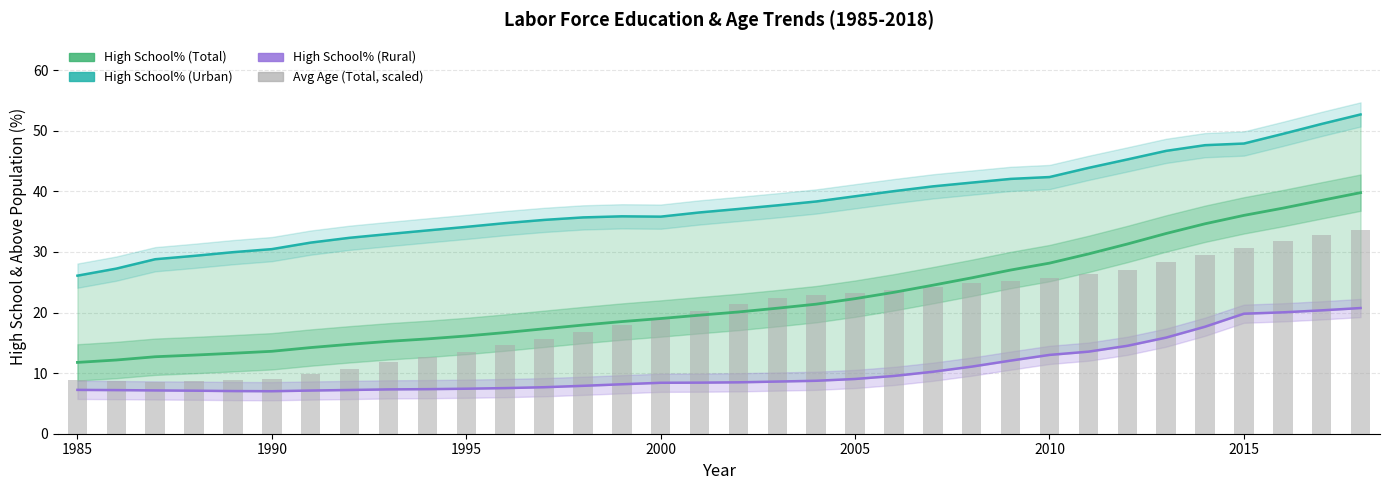

What is the value of the Avg Age (Total, scaled) bar at the 1st from the left?

8.9